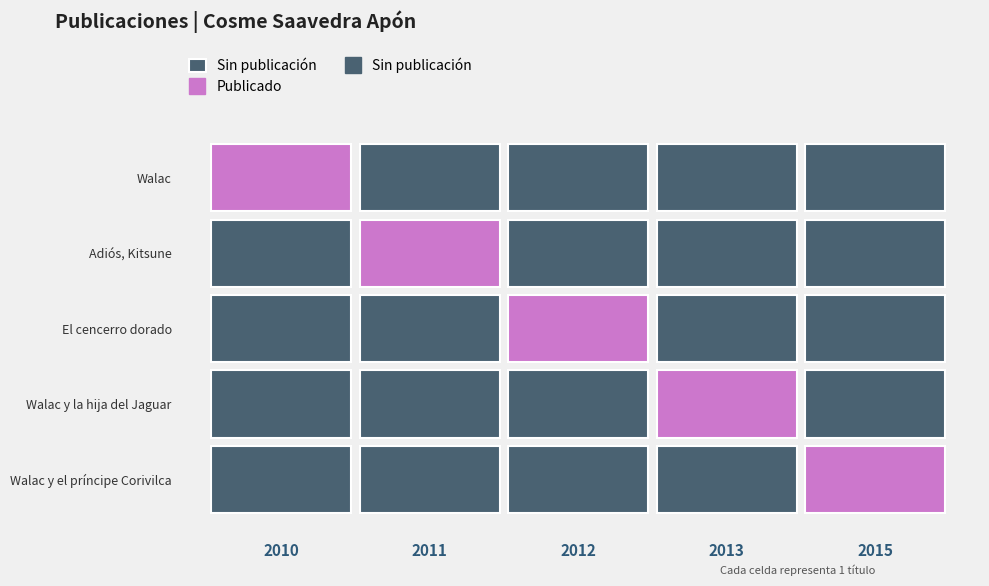

Which label corresponds to the smallest value in the chart?

Walac y el príncipe Corivilca